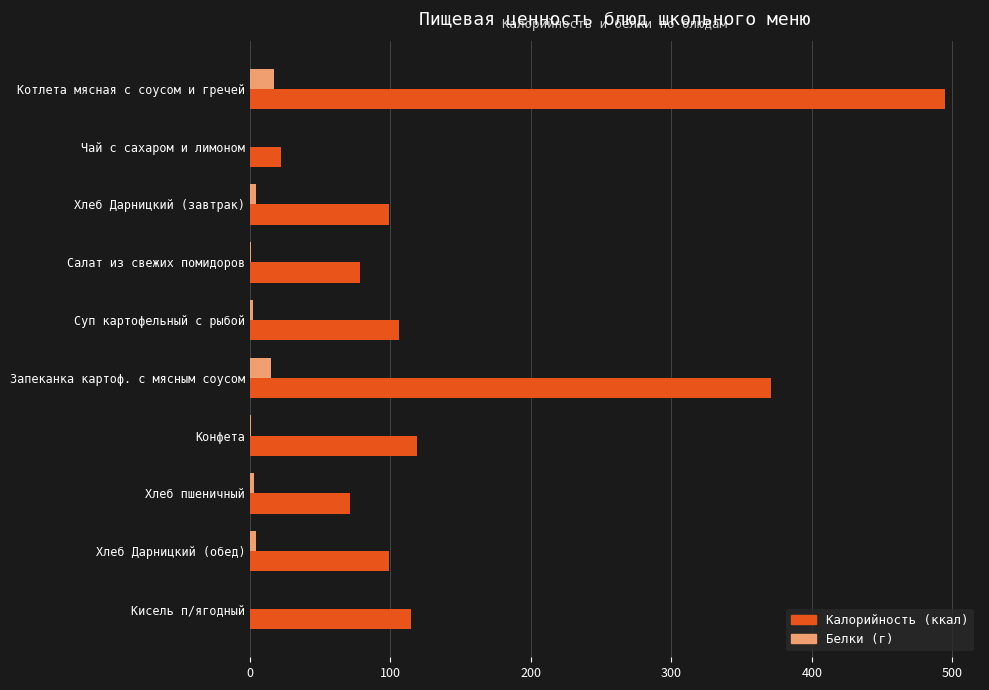

What is the greatest value displayed?

495.0